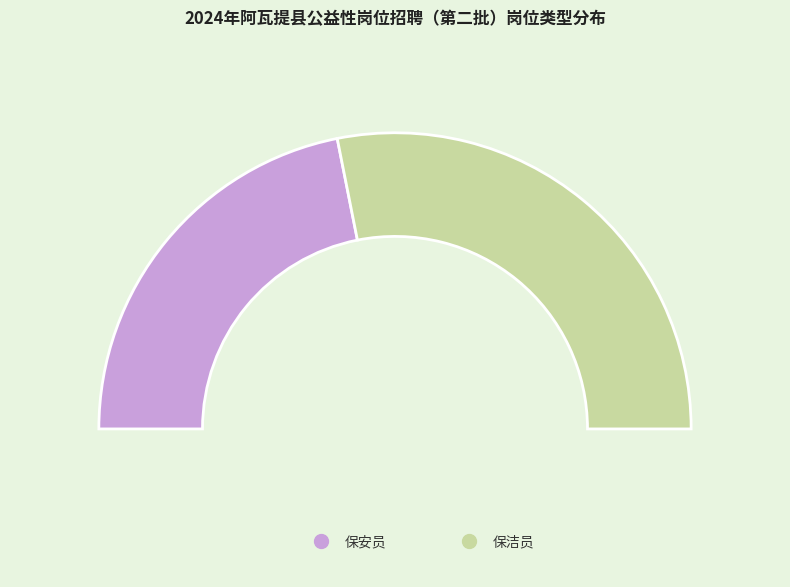

Count the number of slices in the pie.

2